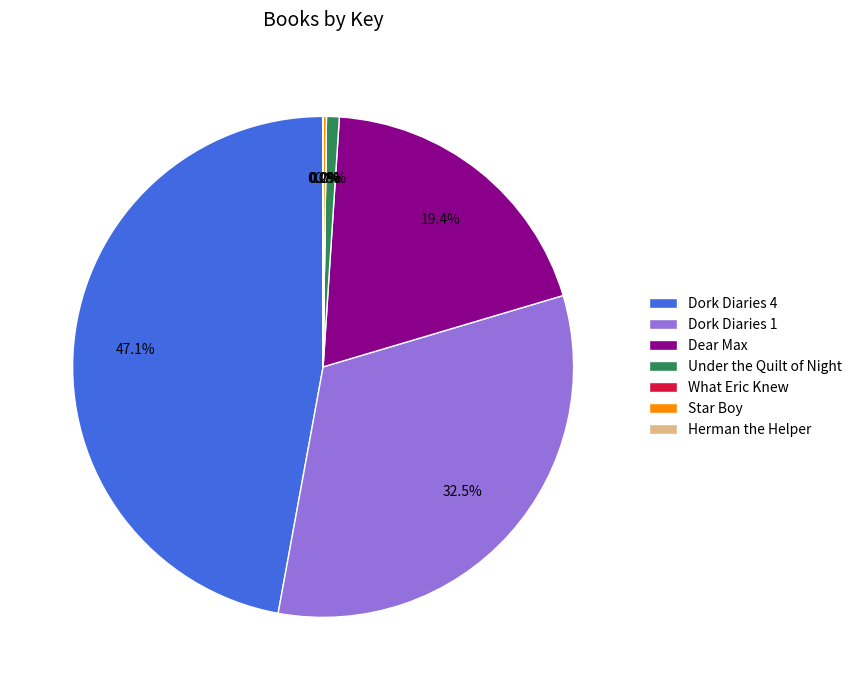

To the nearest percent, what is the difference between the largest and smallest slice percentages?

47%